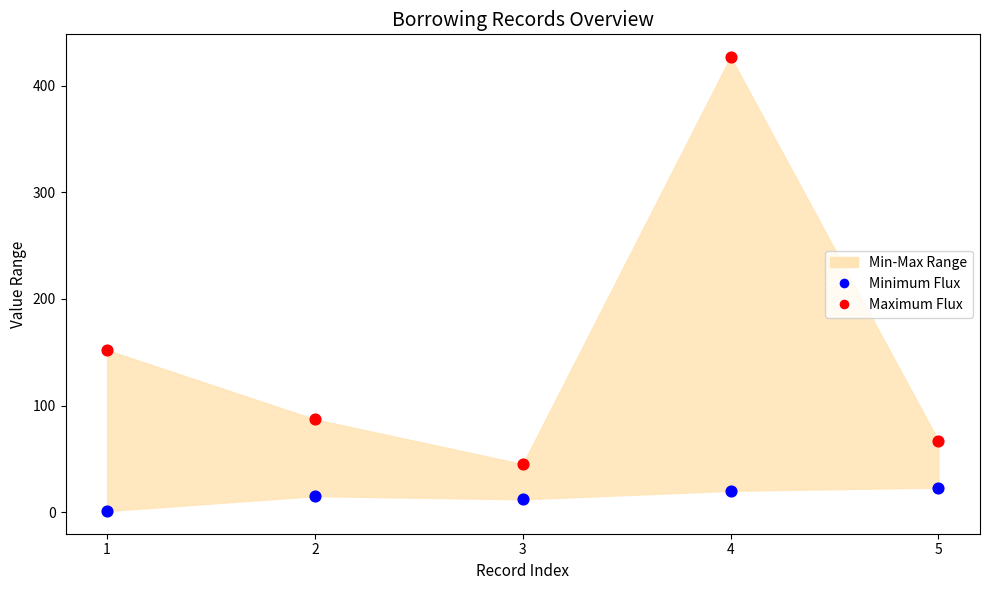

Which series has the largest Y range (max minus min)?

Maximum Flux